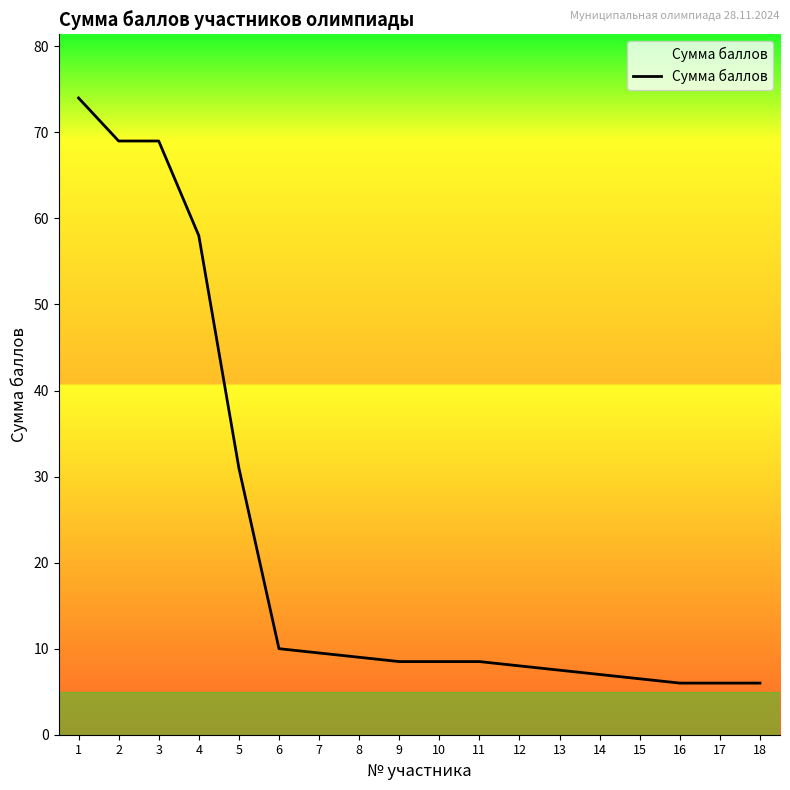

What is the sum of the values at 9 and 1?

82.5